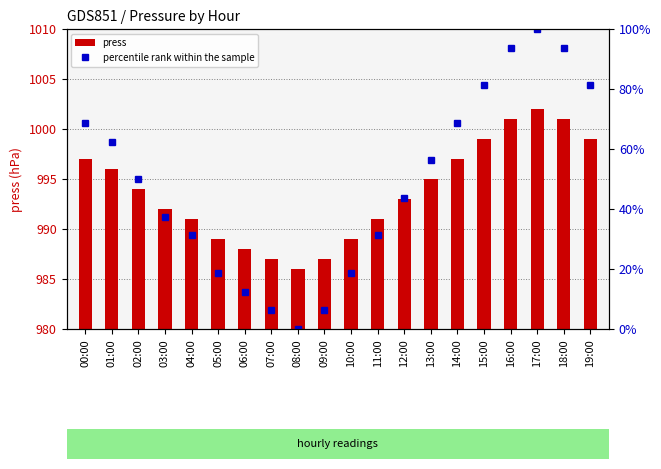

What is the value of the press bar at the 12th from the left?

991